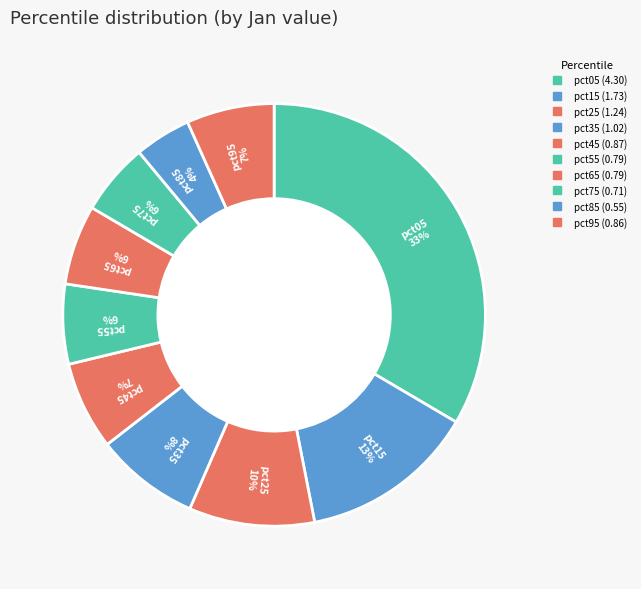

What percentage is NOT represented by pct15?

86.5%